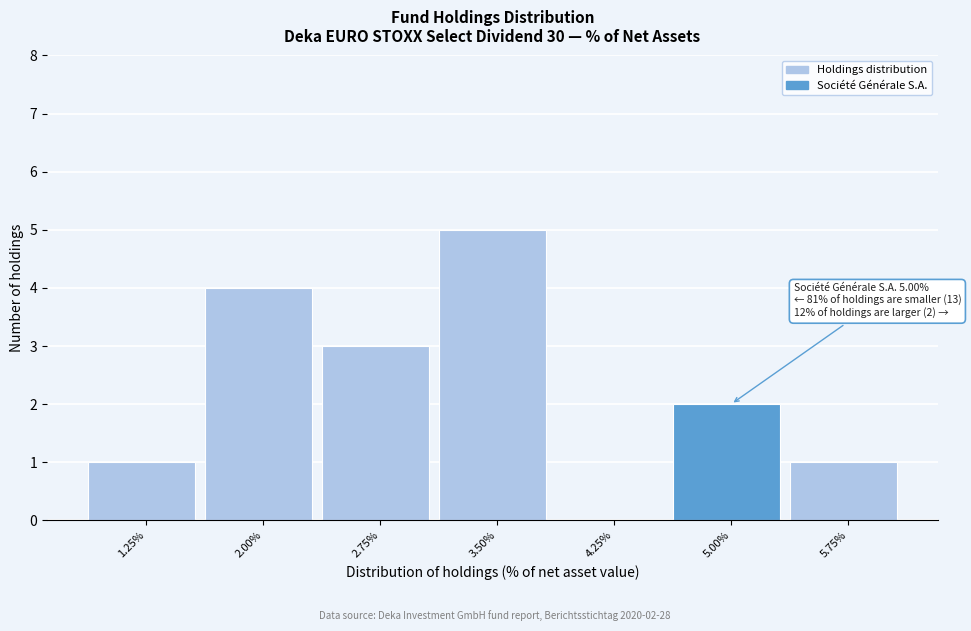

Reading right to left, extract all data points from this chart.

5.75%=1	5.00%=2	4.25%=0	3.50%=5	2.75%=3	2.00%=4	1.25%=1